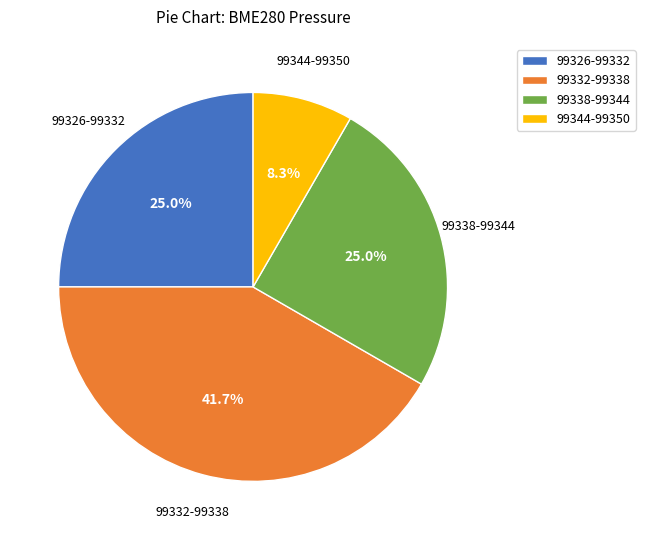

Is there a majority slice in this chart?

No